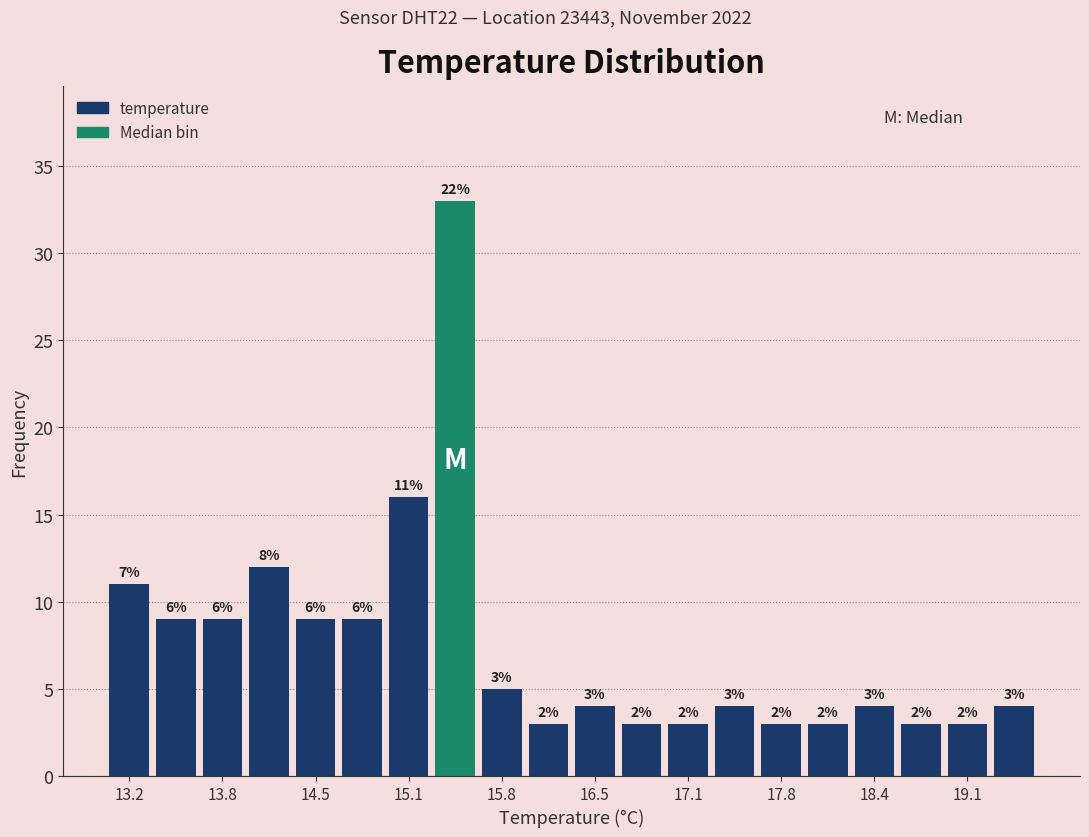

Around what value on the x-axis is the tallest bar? Give the approximate position of its centre, as read against the axis.

15.5